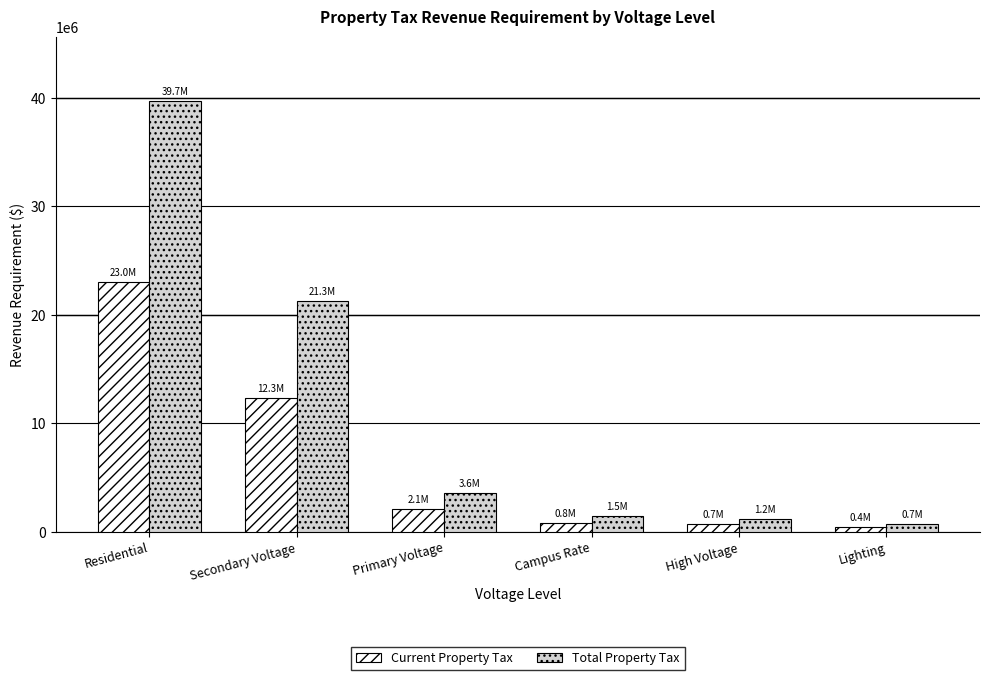

What is the value of the Current Property Tax bar at the 1st from the left?

23041453.8